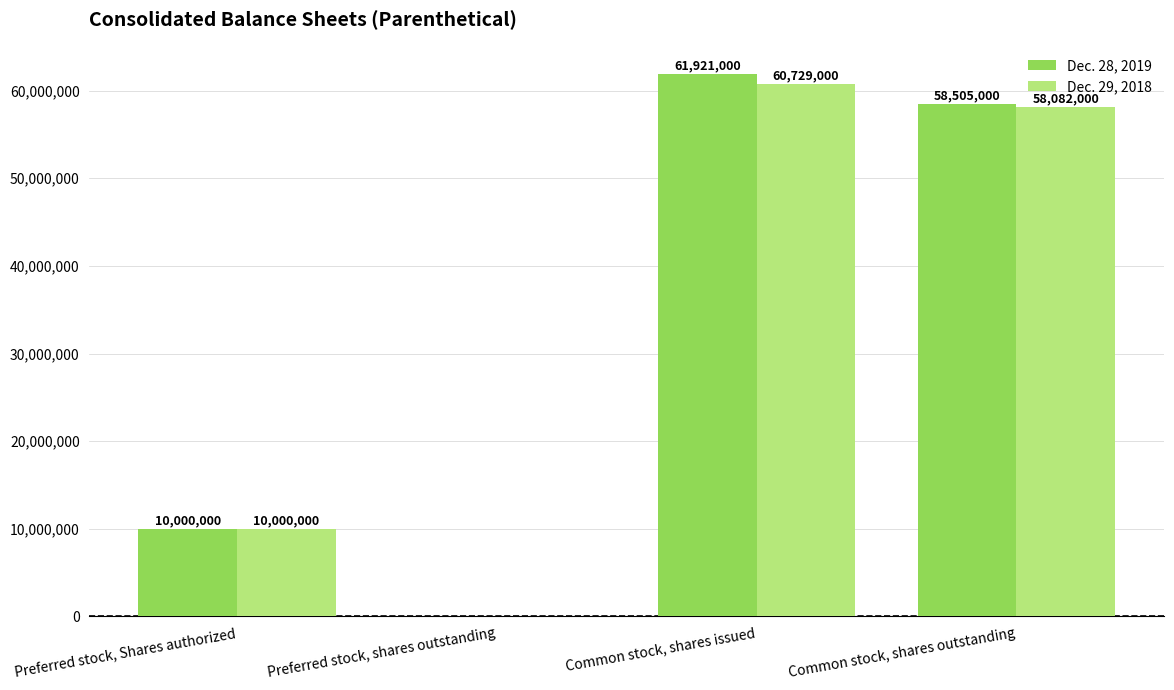

Are the bars horizontal?

No